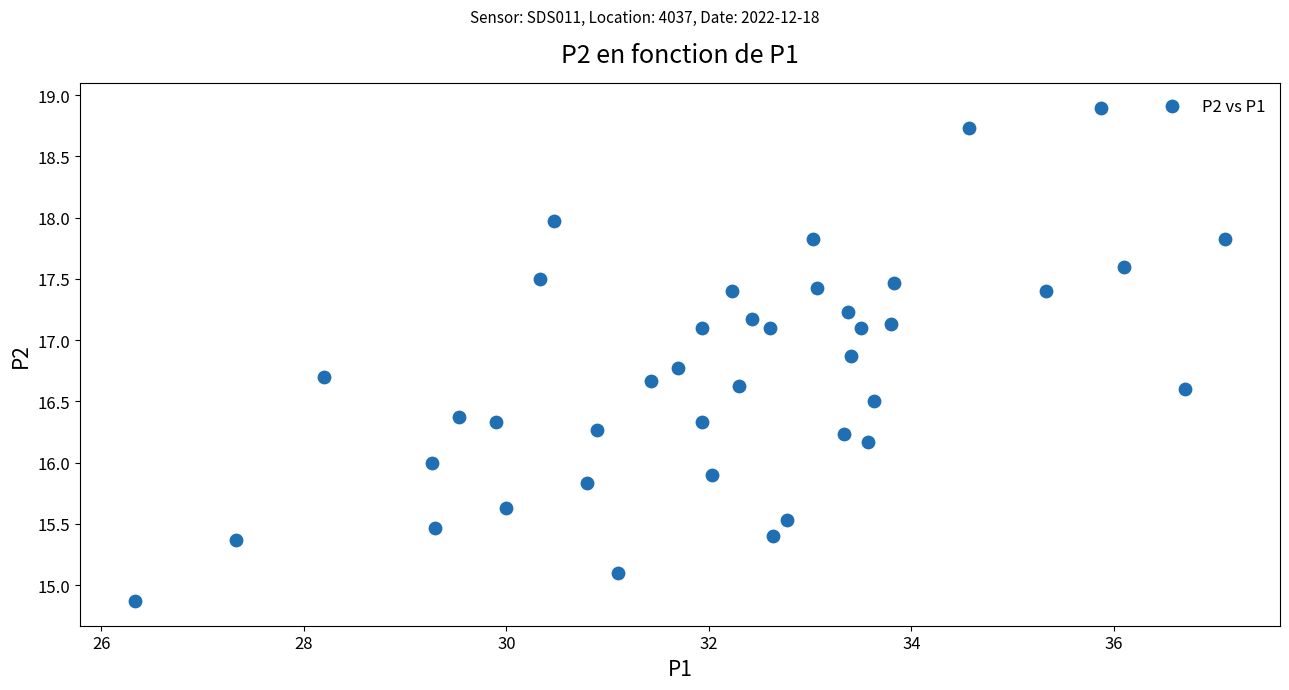

What is the range of Y values (max minus min)?

4.0